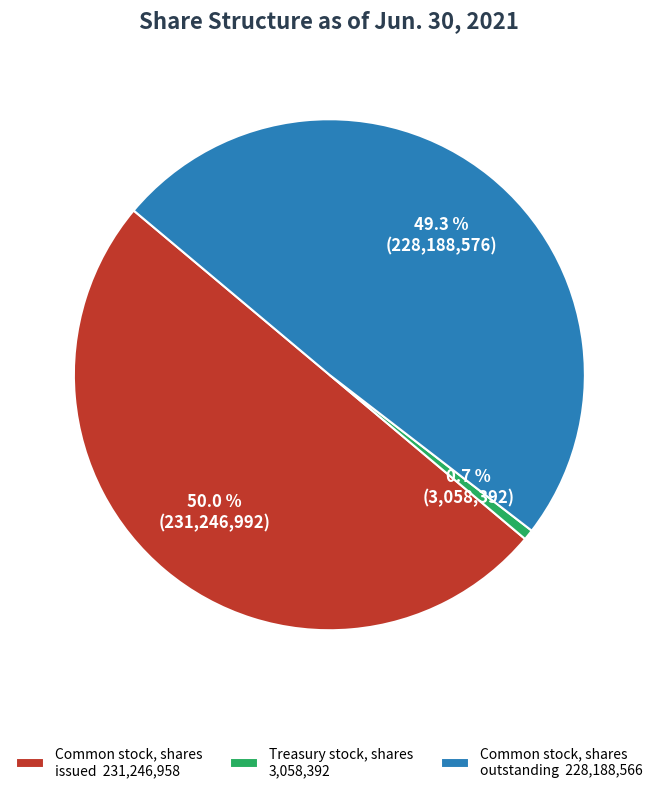

What is the ratio of the value at Common stock, shares outstanding 228,188,566 to the value at Treasury stock, shares 3,058,392?

74.6